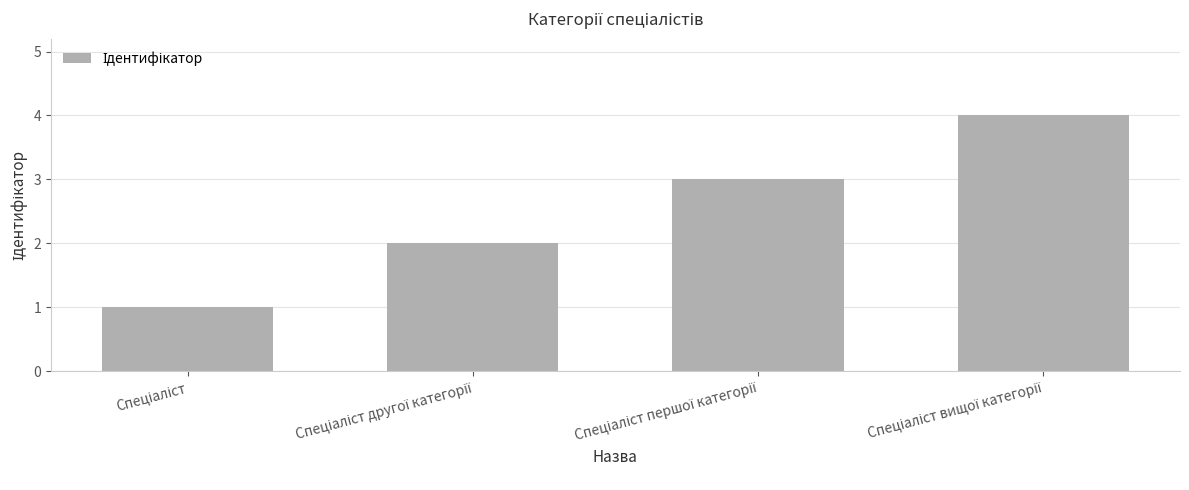

What is the greatest value displayed?

4